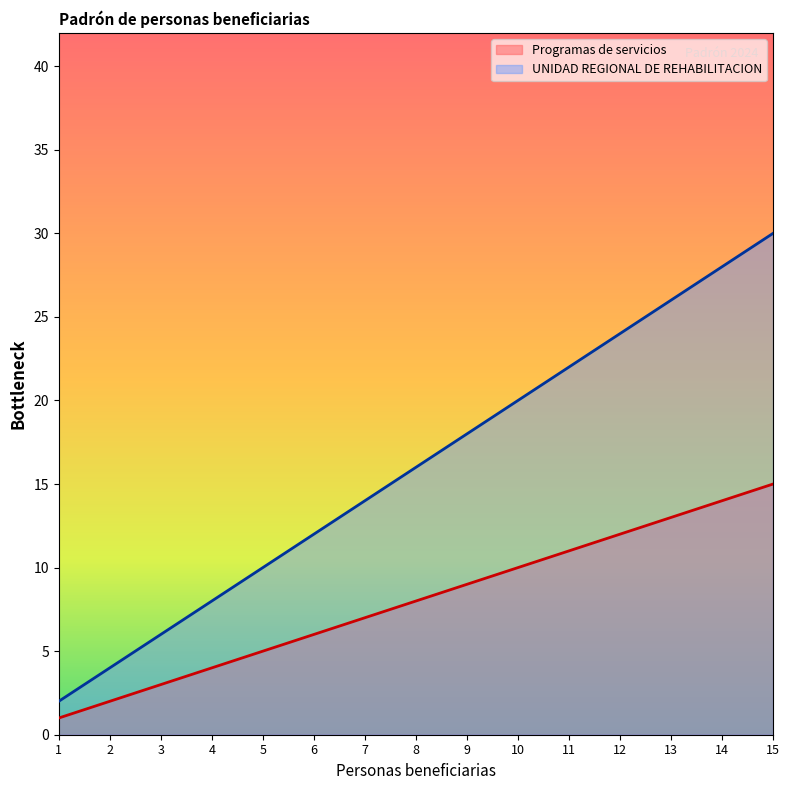

True or false: UNIDAD REGIONAL DE REHABILITACION has more than 1 points higher than both neighbors.

False